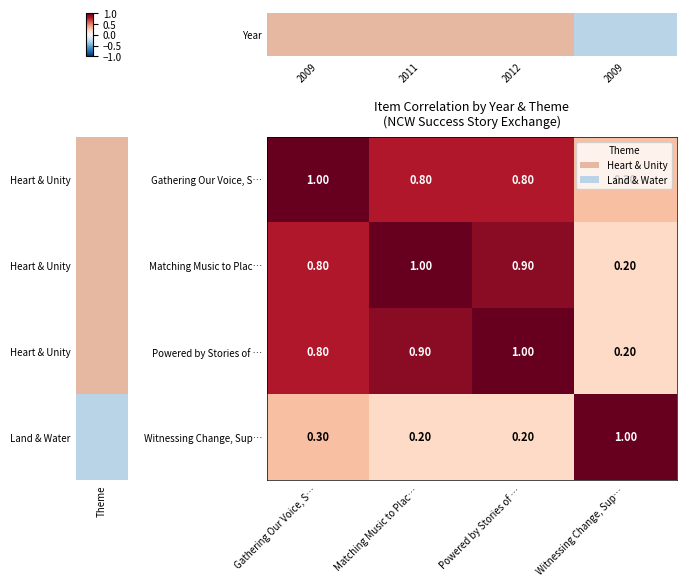

What is the smallest value displayed?

0.2